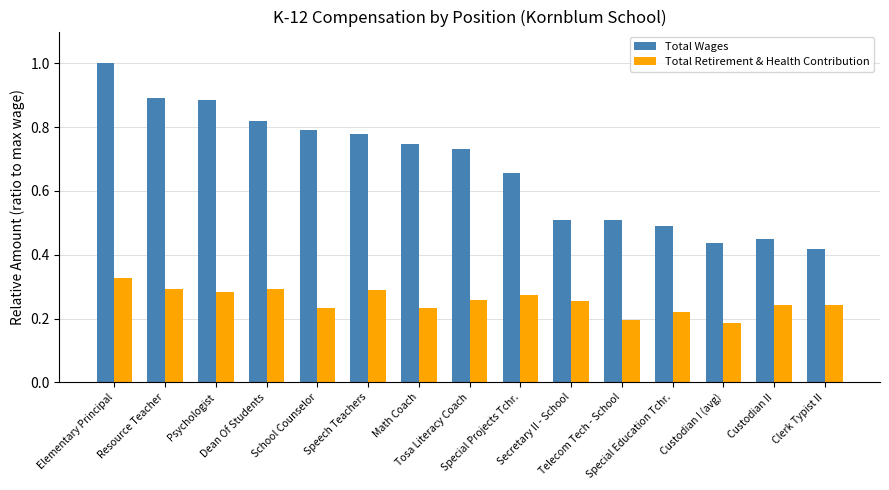

Which series has the largest range (max minus min)?

Total Wages